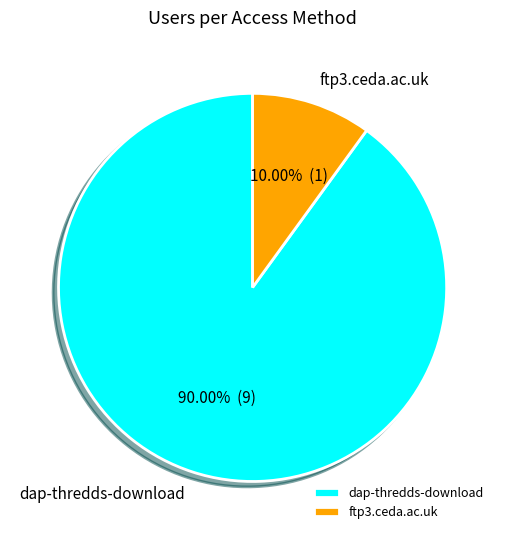

To the nearest percent, what is the average slice percentage?

50%